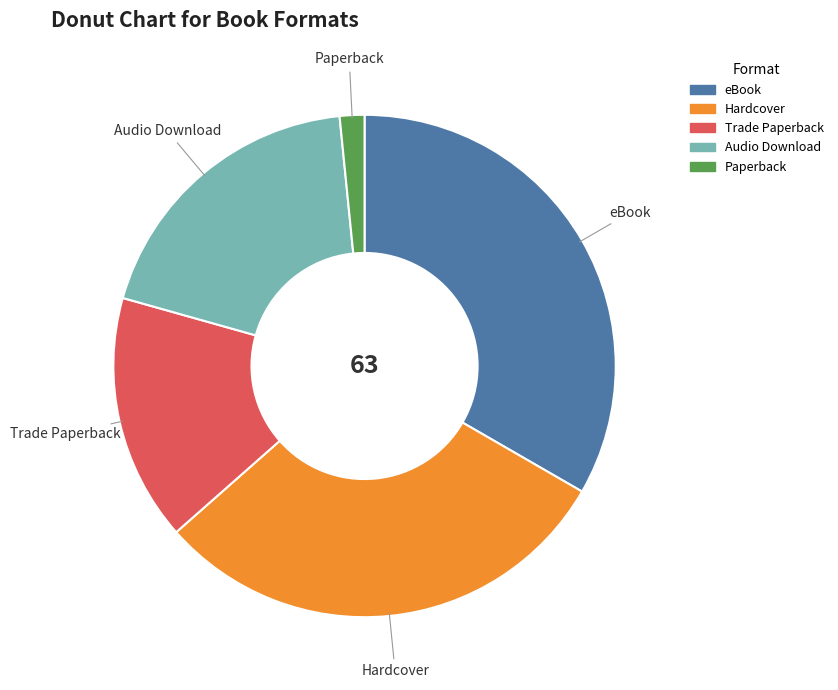

Which slice is the smallest?

Paperback